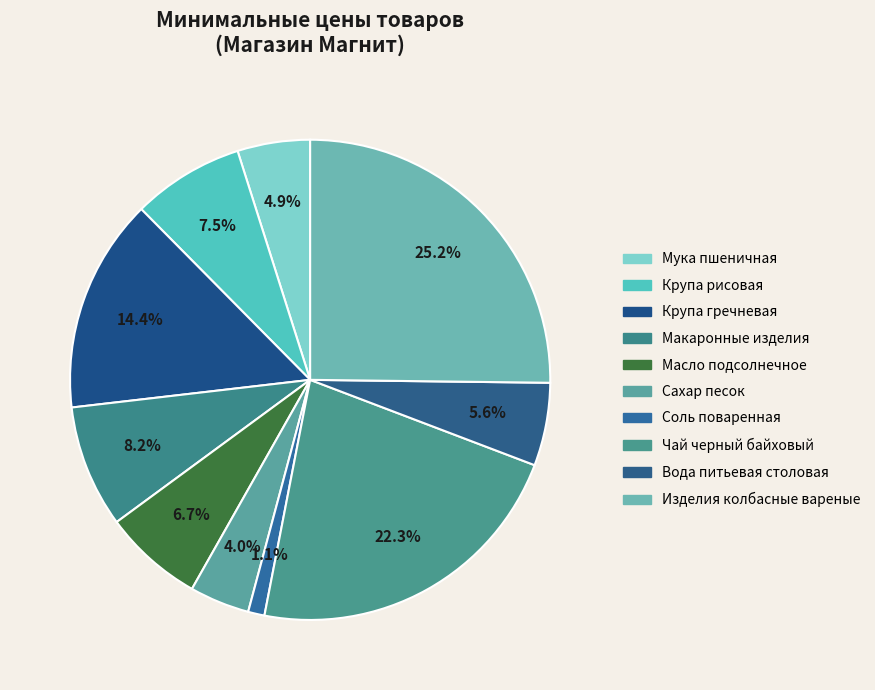

Count the number of slices in the pie.

10